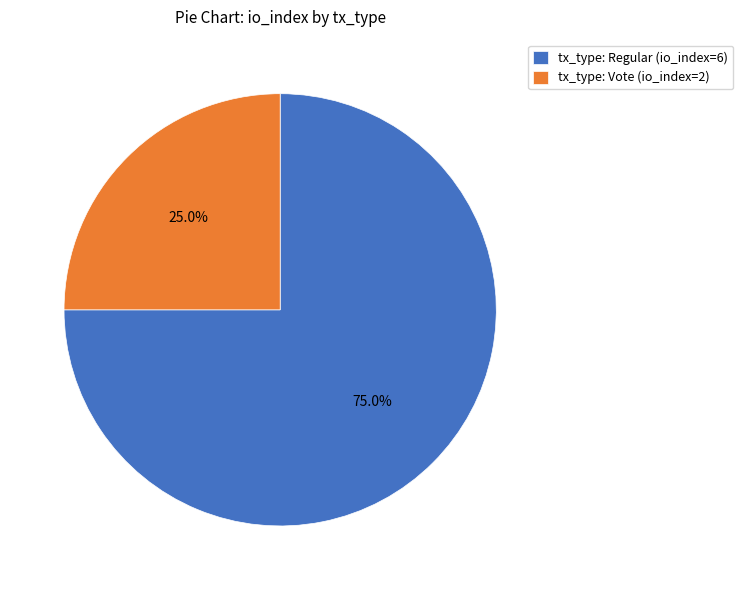

To the nearest percent, what is the combined percentage of tx_type: Regular (io_index=6) and tx_type: Vote (io_index=2)?

100%